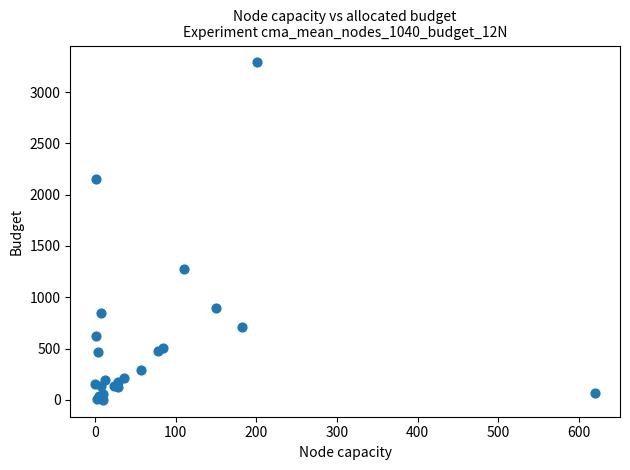

What Y value in the scatter plot is closest to 1644?

1274.7